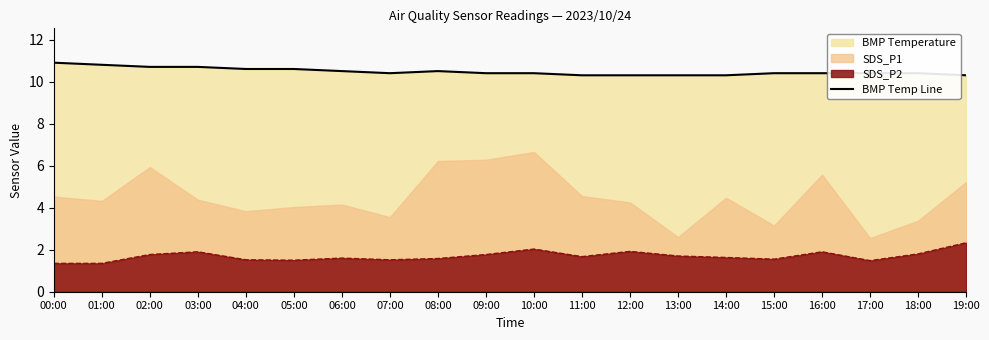

Is it true that BMP Temp Line equals 5.5 at 19:00?

False